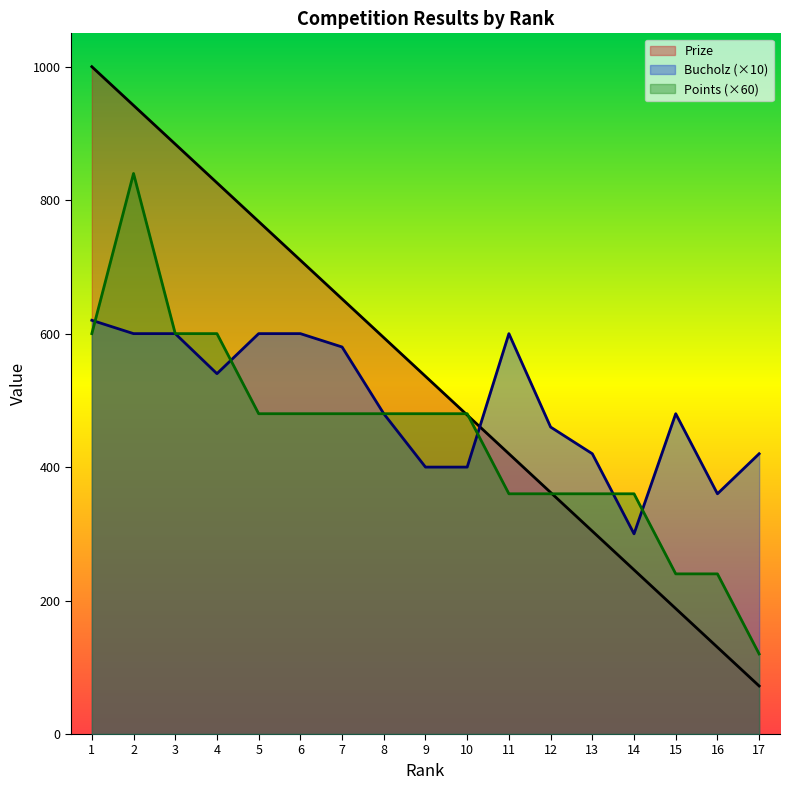

Does the chart have visible grid lines?

No